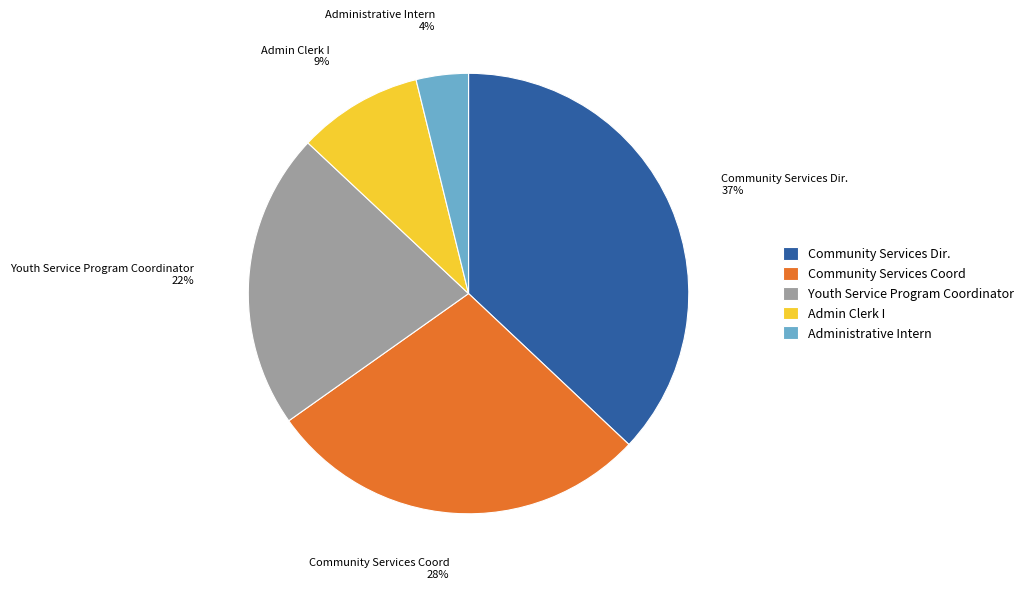

Combined, do Community Services Coord and Admin Clerk I account for over 50%?

No